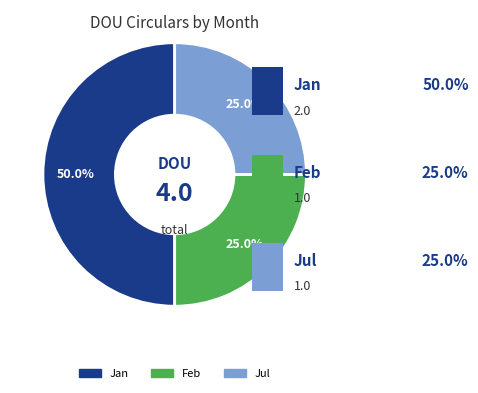

To the nearest percent, what portion does Feb represent?

25%